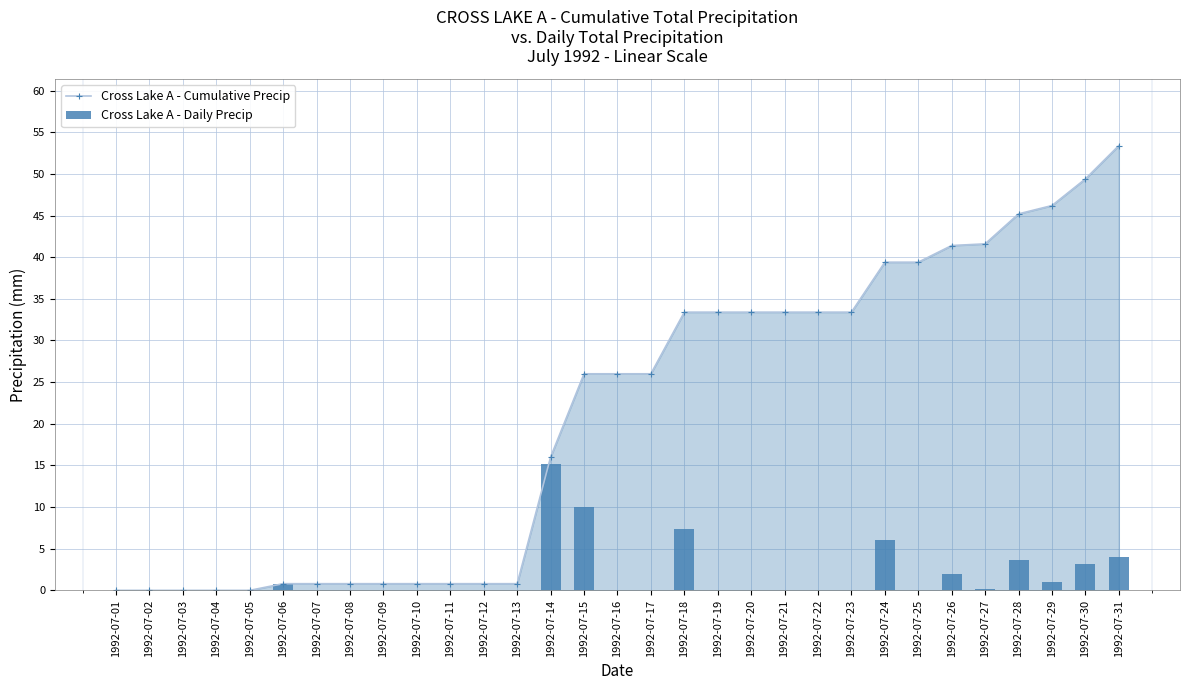

Are the bars horizontal?

No